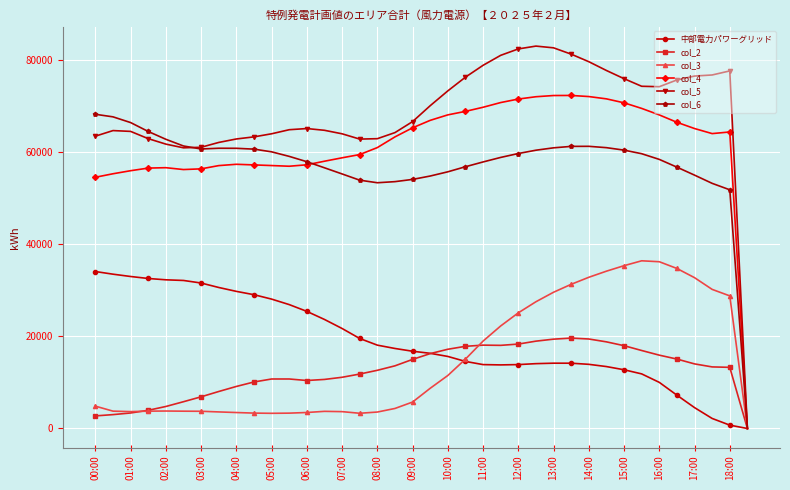

Which series has the widest spread of values?

col_5